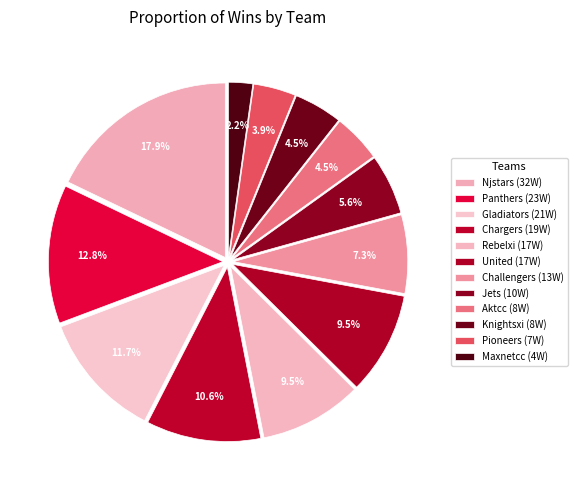

Between Aktcc and Chargers, which is larger?

Chargers